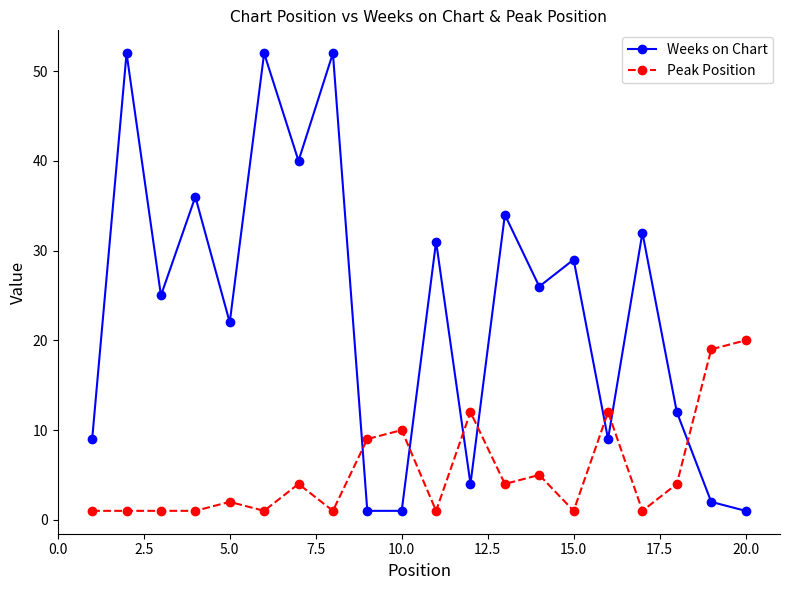

What is the sum of all Peak Position values?

110